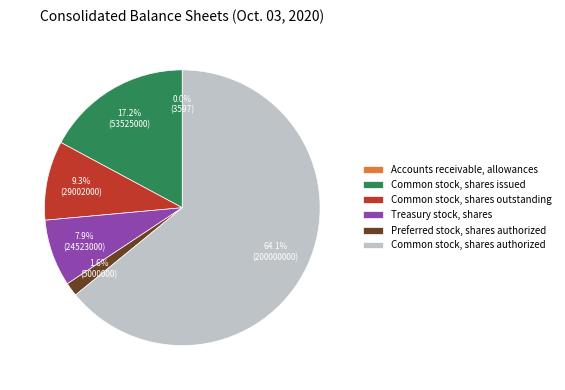

What is the ratio of the value at Treasury stock, shares to the value at Common stock, shares outstanding?

0.8